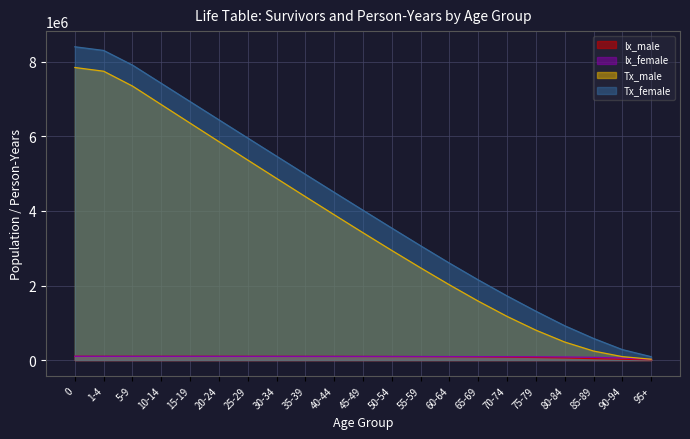

What is the label of the 10th point from the right?

50-54